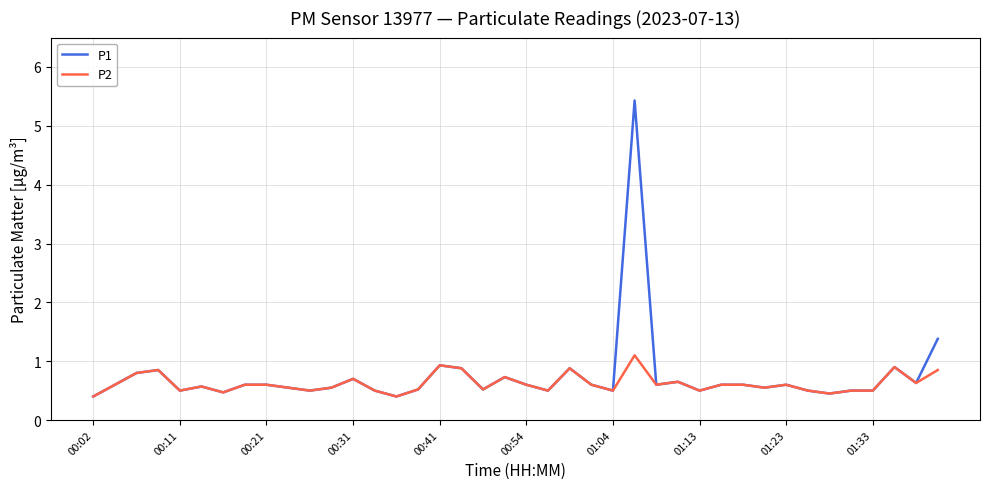

List the series in order of their peak value, lowest first.

P2, P1